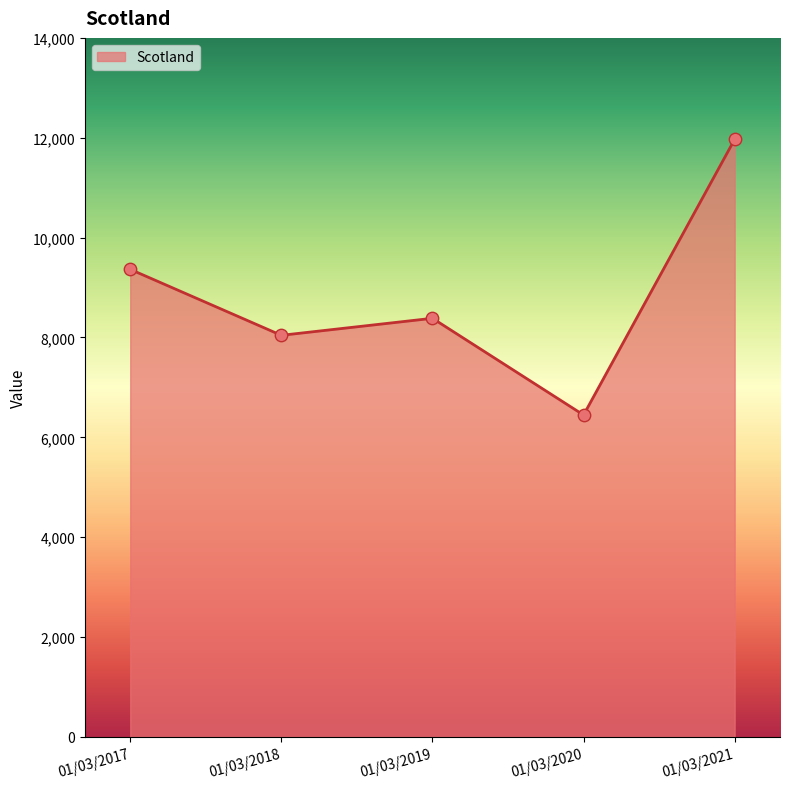

Between 01/03/2018 and 01/03/2017, which is larger?

01/03/2017